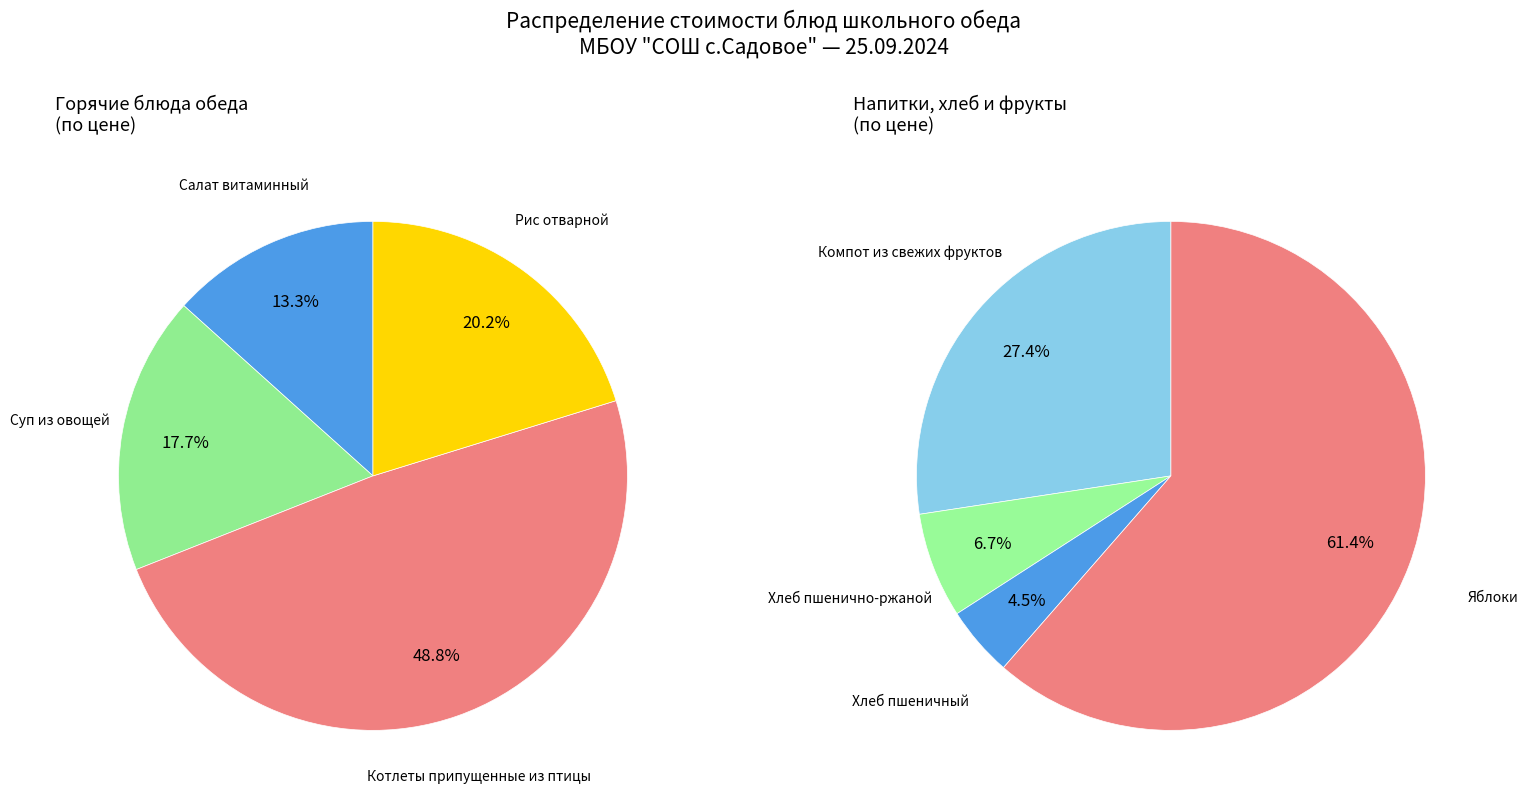

Which category has the biggest portion of the pie?

Котлеты припущенные из птицы